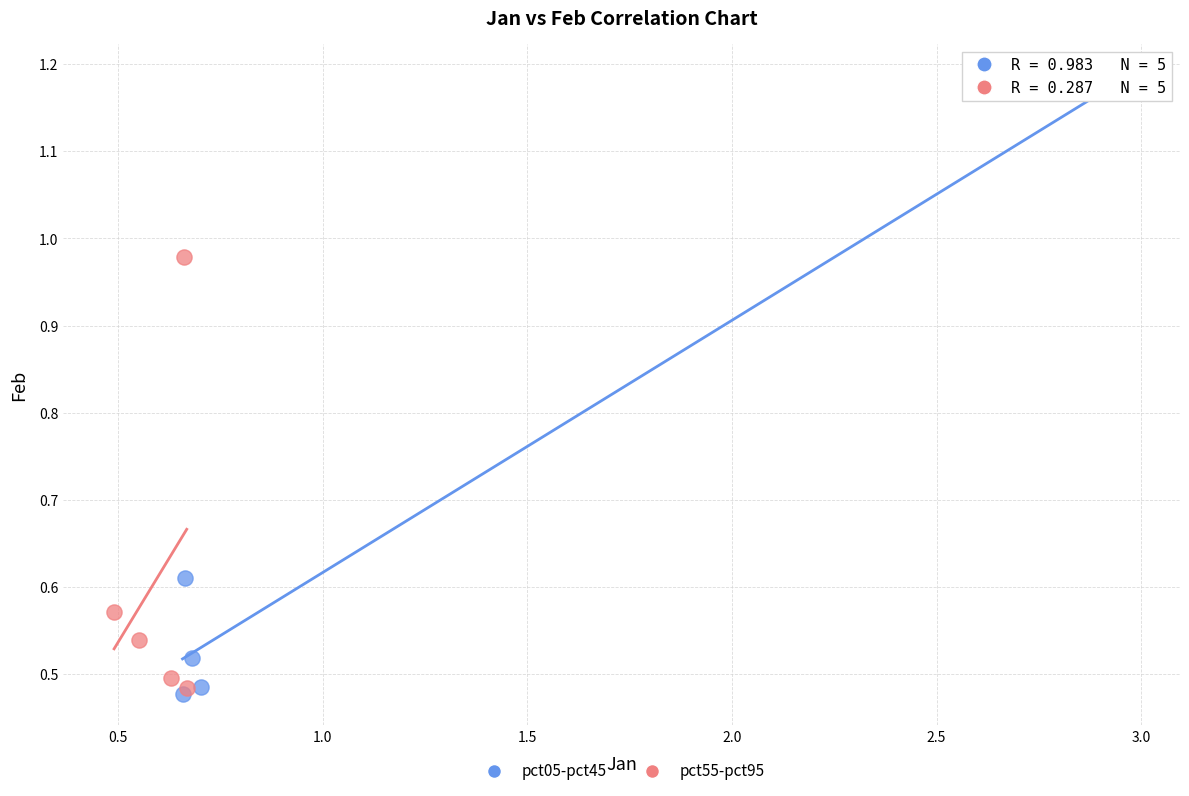

Which series contains the highest Y value?

pct05-pct45